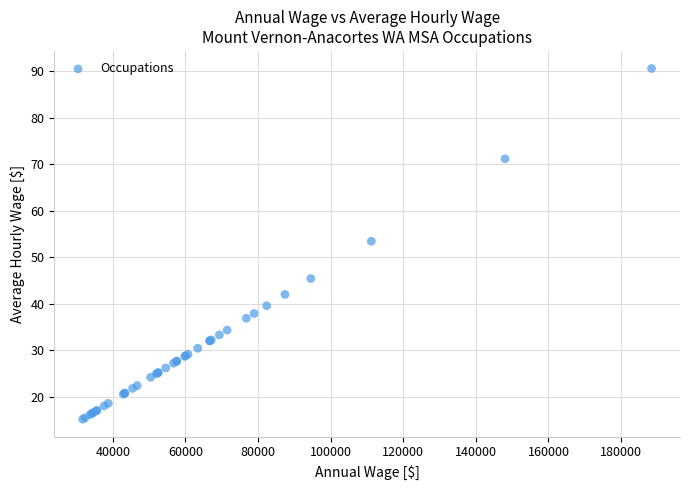

What Y value in the scatter plot is closest to 52?

53.5